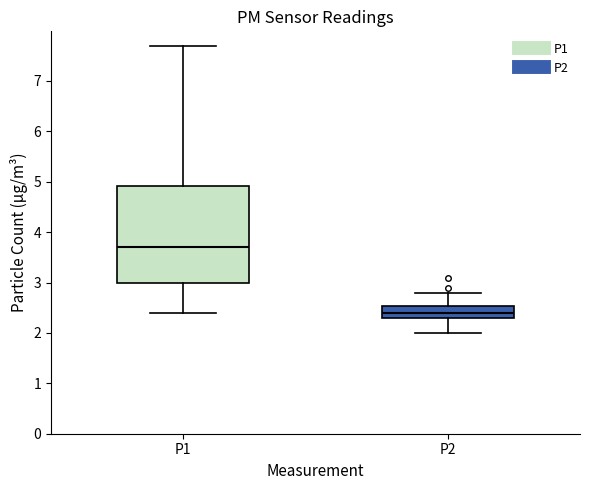

Reading left to right, read every box against the y-axis: the position of its median line, the range the box covers, and the ends of its whiskers. The values are not printed on the chart, so give them approximately, as read against the axis.

P1: median 3.7, box 3.0 to 4.9, whiskers 2.4 to 7.7
P2: median 2.4, box 2.3 to 2.5, whiskers 2.0 to 2.8